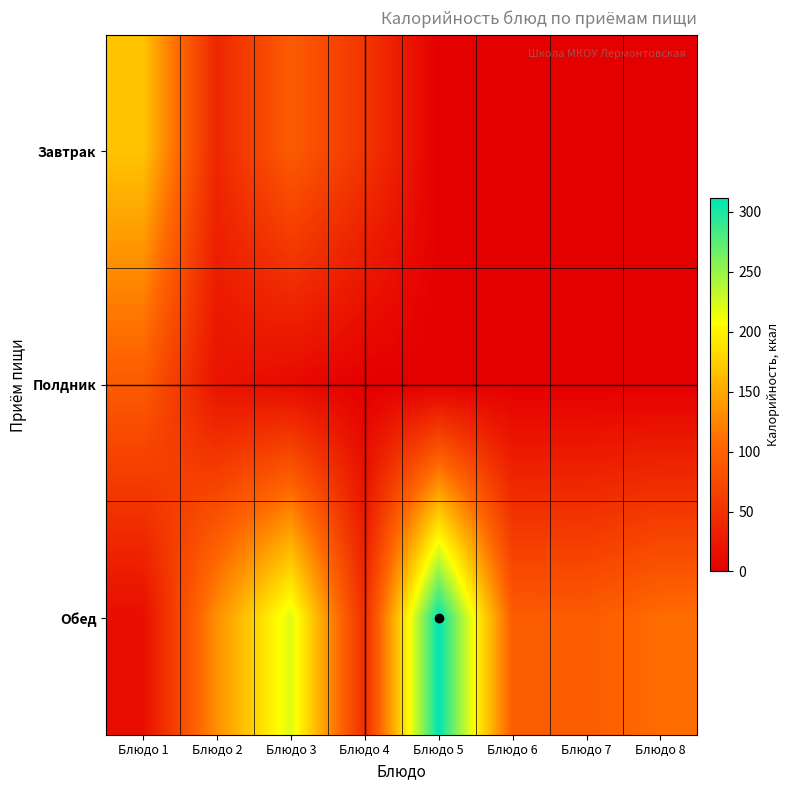

What is the spread (max minus min) of values at Блюдо 3?

210.4